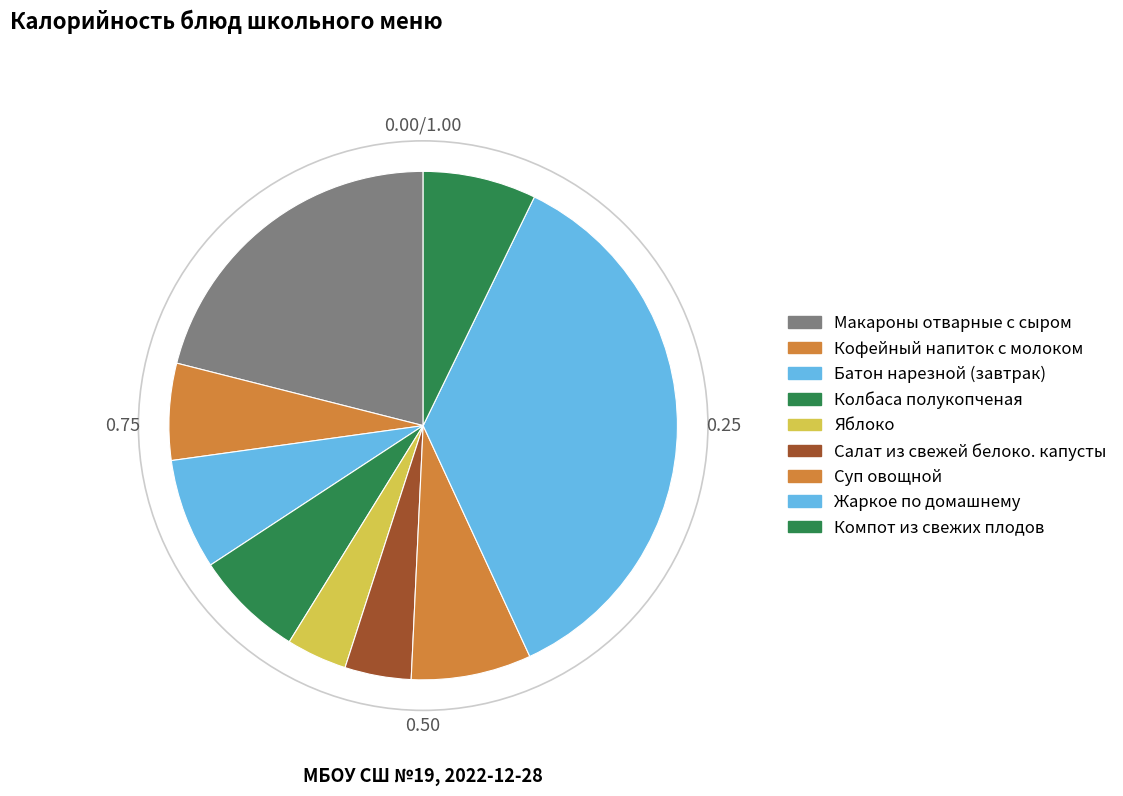

What is the total percentage of Колбаса полукопченая and Батон нарезной (завтрак)?

14.0%